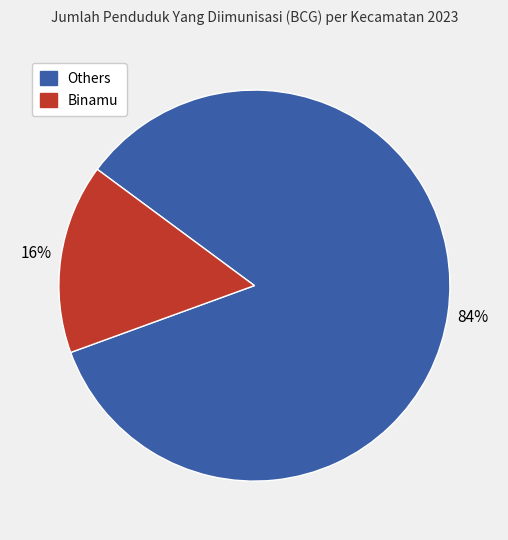

To the nearest percent, what is the average slice percentage?

50%